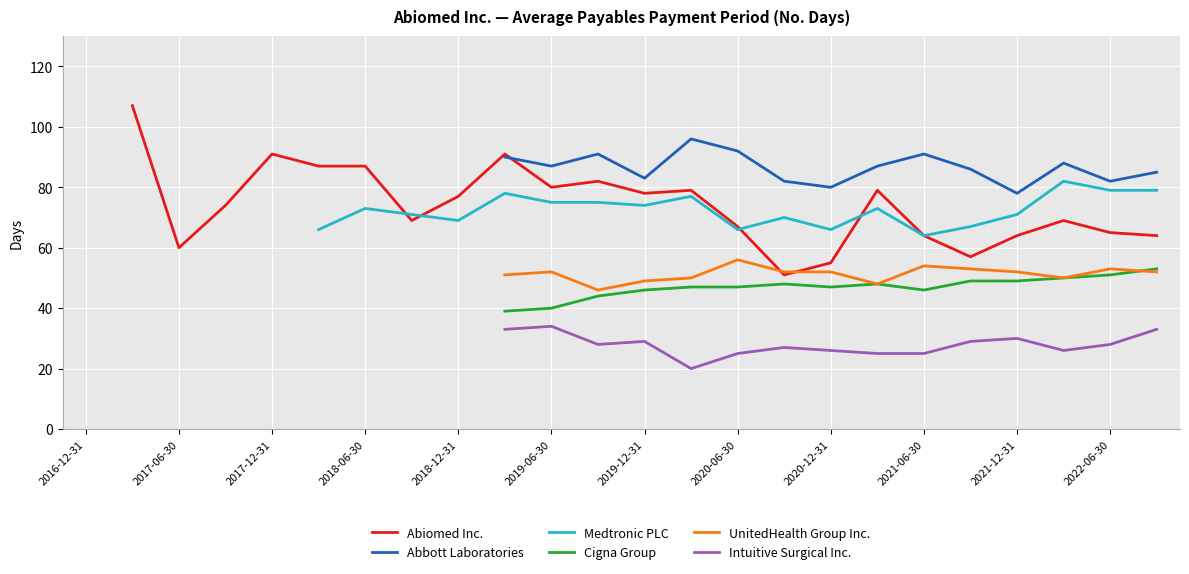

True or false: Intuitive Surgical Inc. and Cigna Group cross at least once.

False